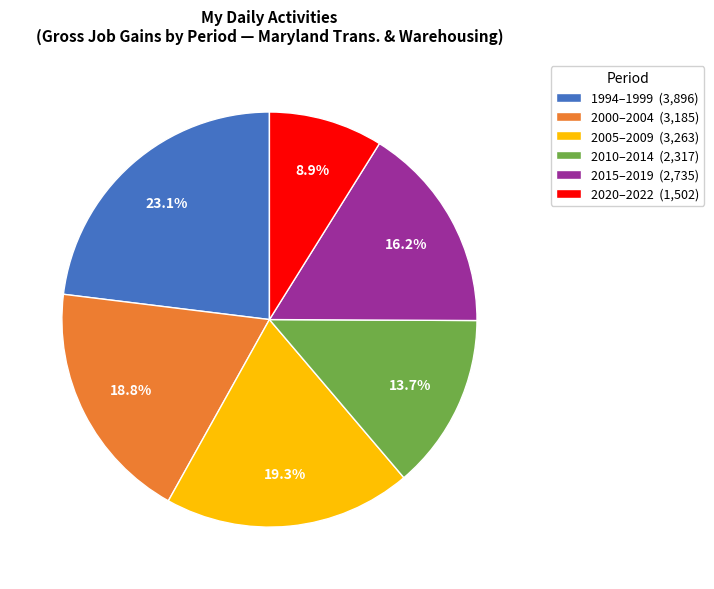

Which has a higher value, 2000–2004 (3,185) or 2015–2019 (2,735)?

2000–2004 (3,185)